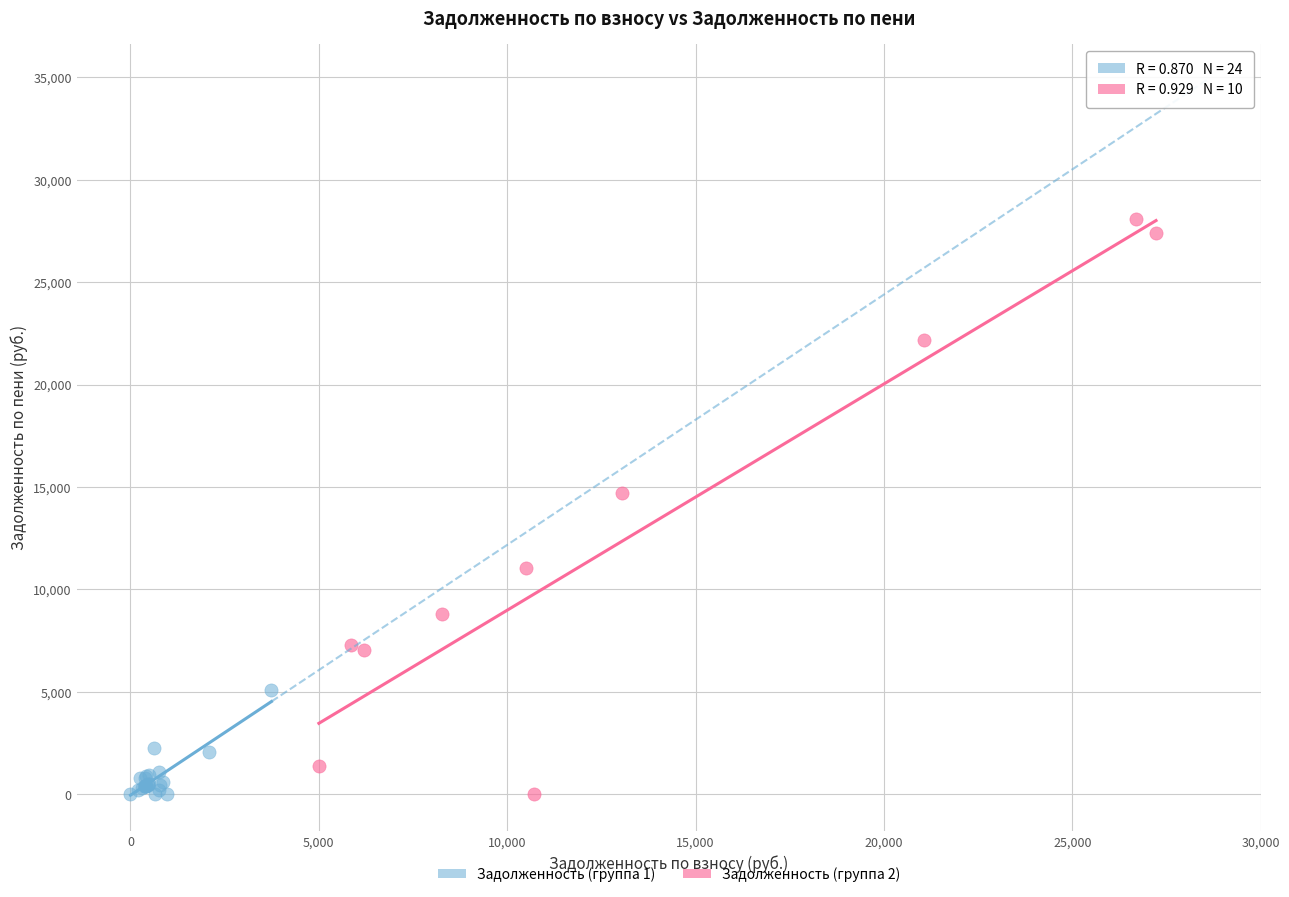

Which series has the largest Y range (max minus min)?

Задолженность (группа 2)